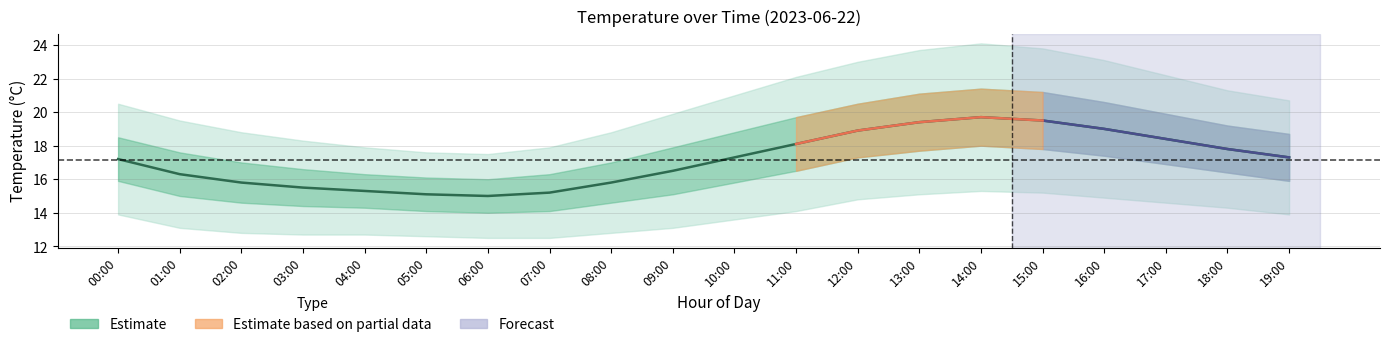

True or false: the data has more than 1 interior local peaks.

False